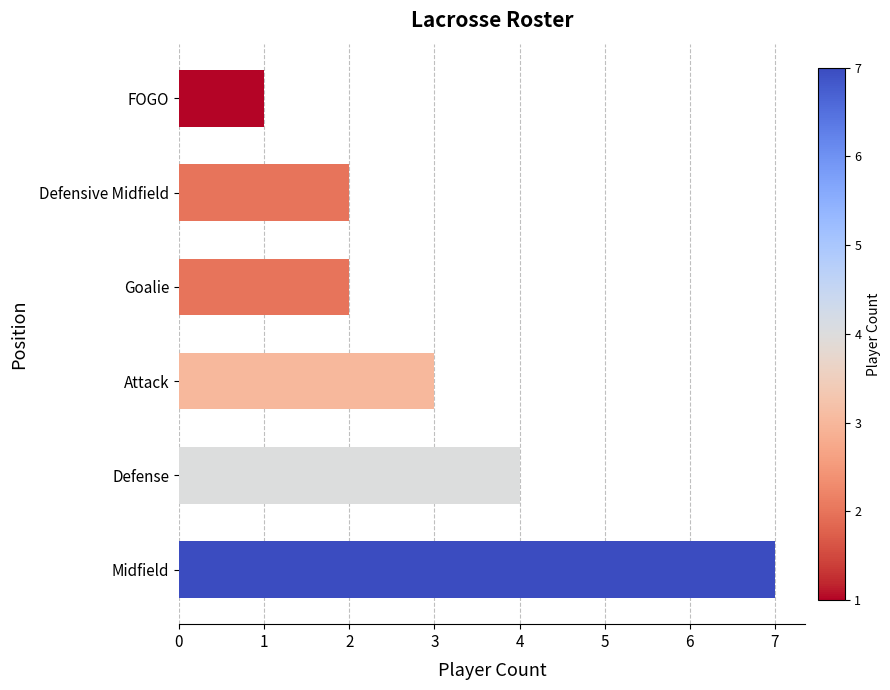

How many distinct data groups are displayed?

1